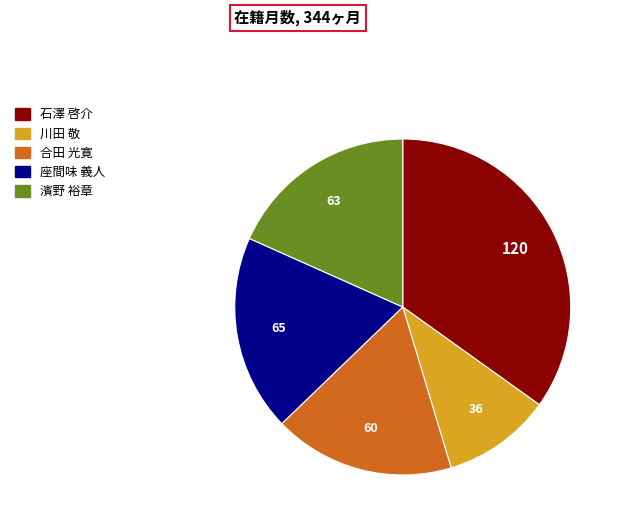

Rank the categories by value from highest to lowest.

石澤 啓介, 座間味 義人, 濱野 裕章, 合田 光寛, 川田 敬